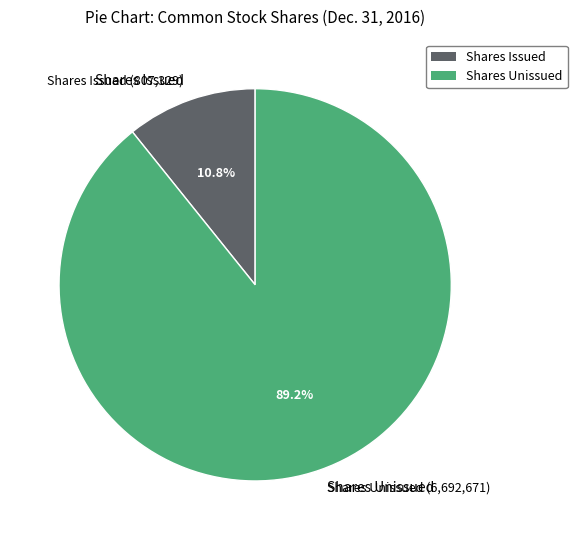

Rank the categories by value from lowest to highest.

Common Stock, shares issued, Common Stock, shares authorized